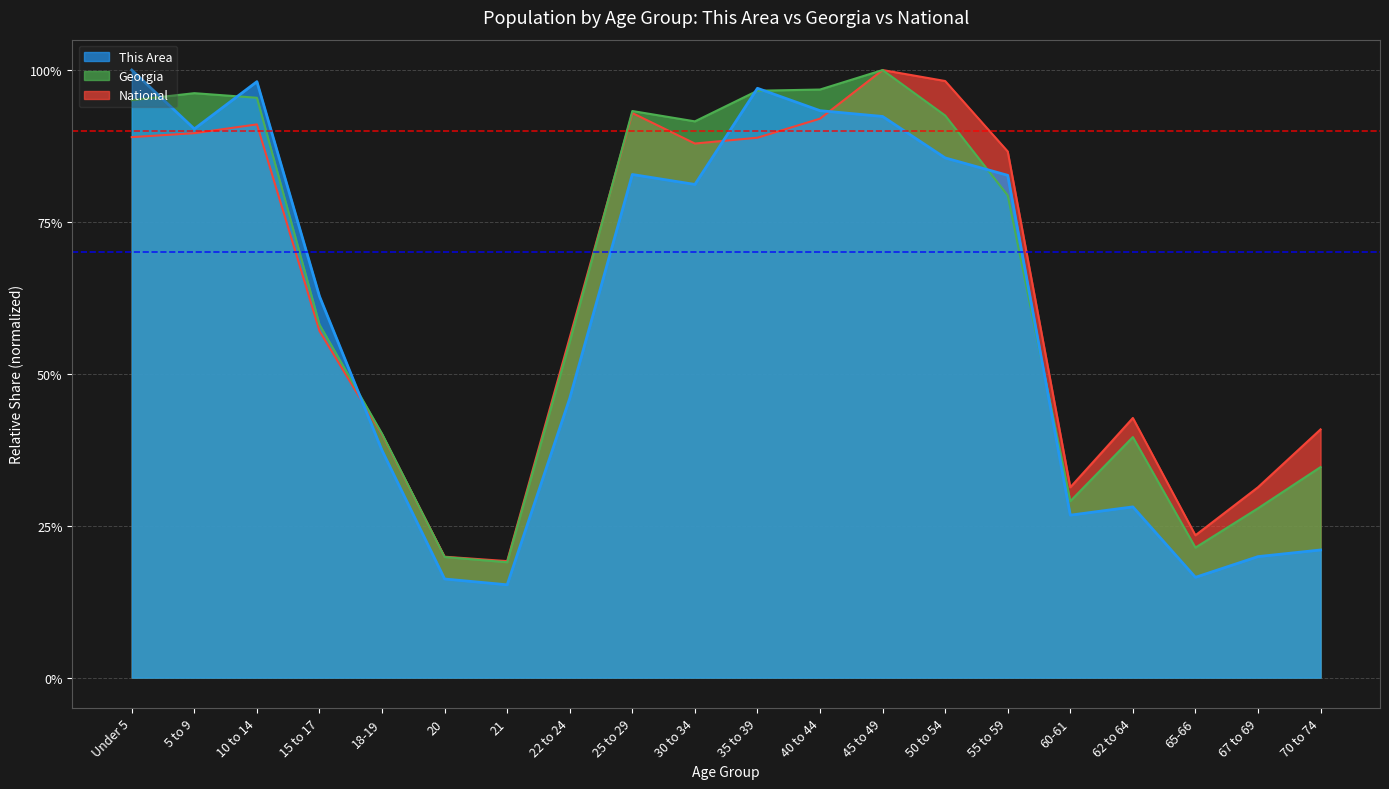

What is the smallest value displayed?

0.2